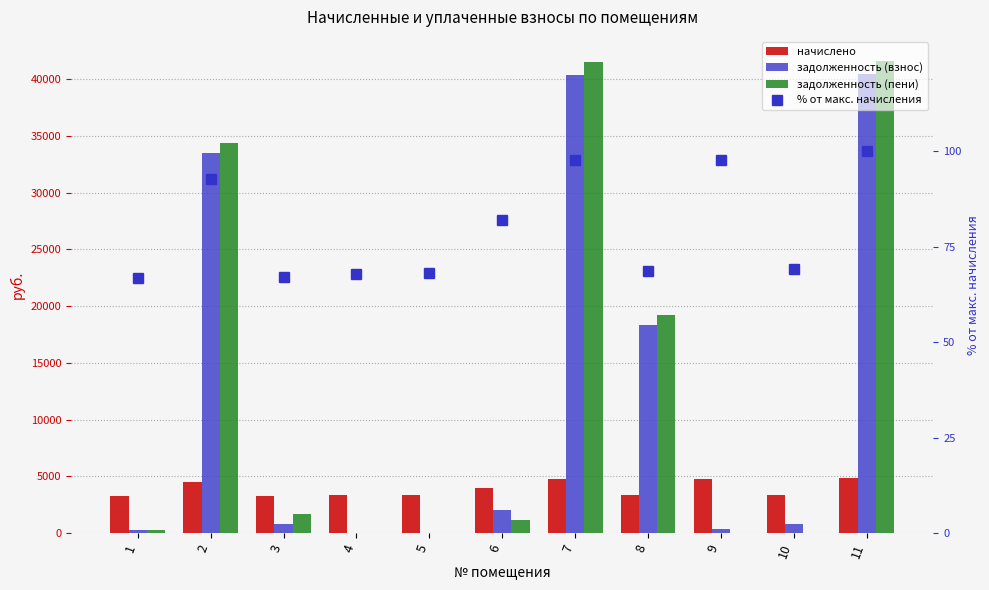

What is the difference between the highest and lowest values at 5?

3333.1